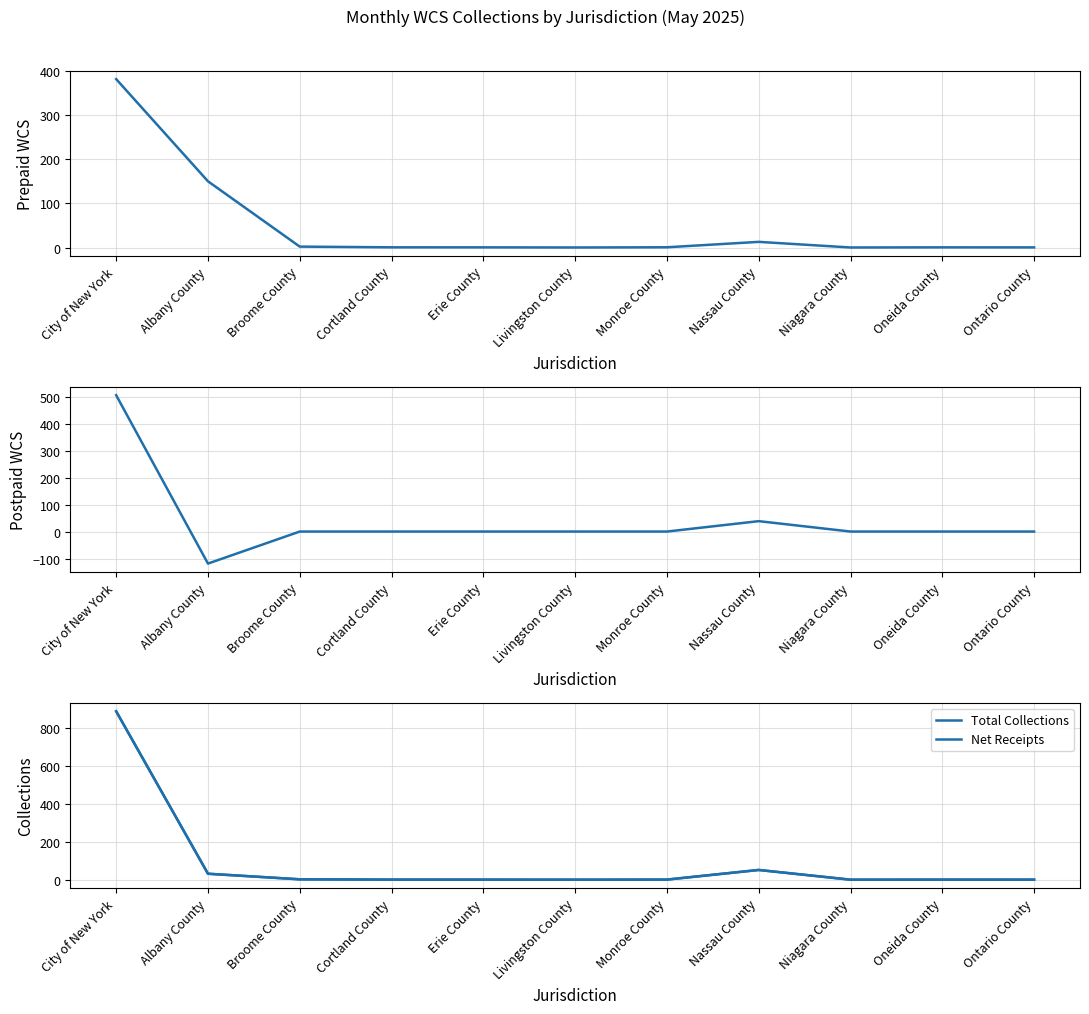

How many times do Net Receipts and Prepaid WCS cross each other?

1